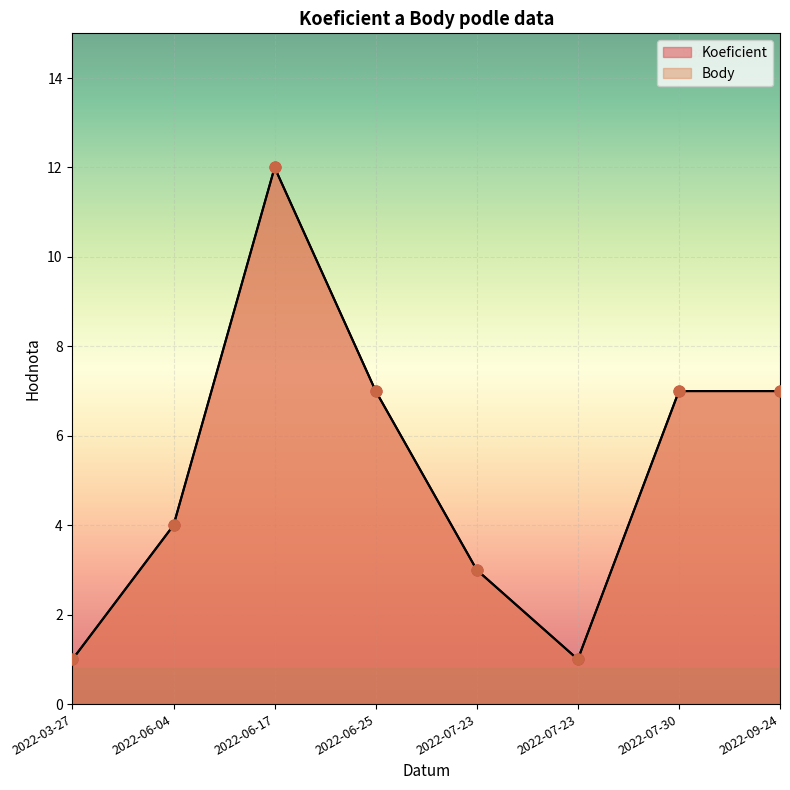

What are all the series names shown in the legend?

Koeficient, Body